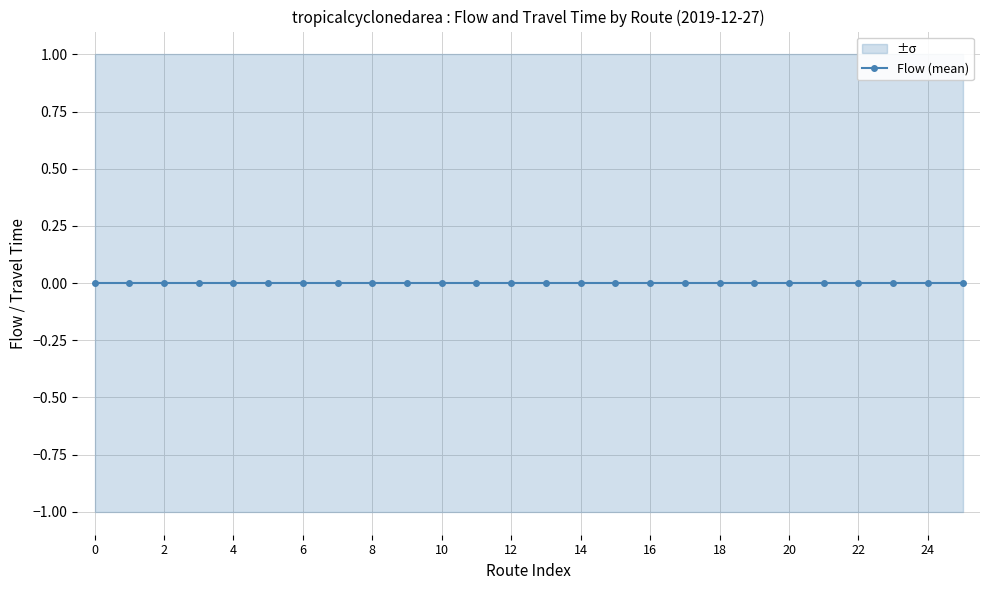

Rank the categories by flow value from lowest to highest.

0, 1, 2, 3, 4, 5, 6, 7, 8, 9, 10, 11, 12, 13, 14, 15, 16, 17, 18, 19, 20, 21, 22, 23, 24, 25